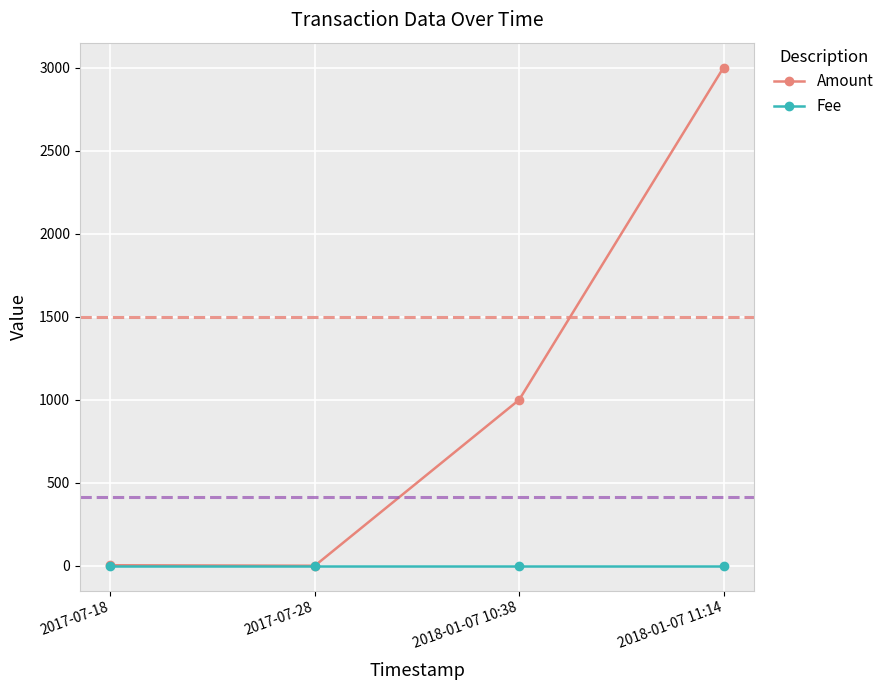

Is this an area chart (filled region under the line)?

No